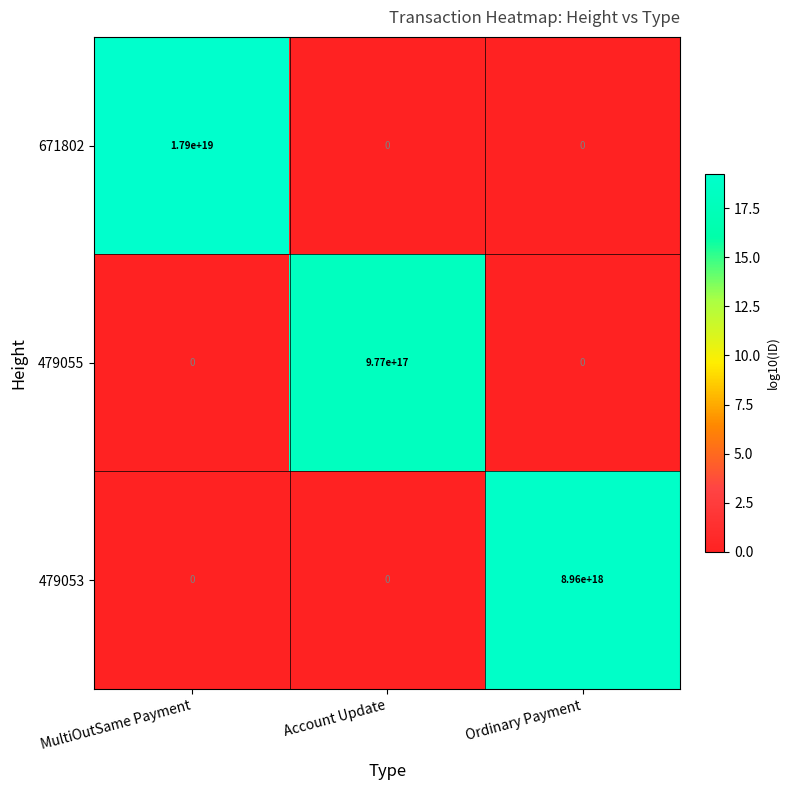

Which series has the widest spread of values?

671802